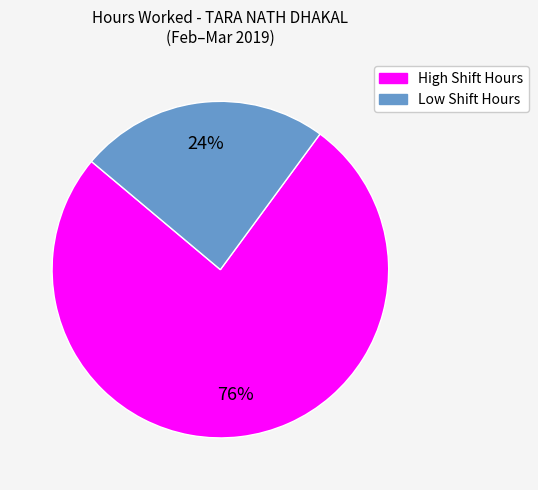

Does any single category account for the majority?

Yes